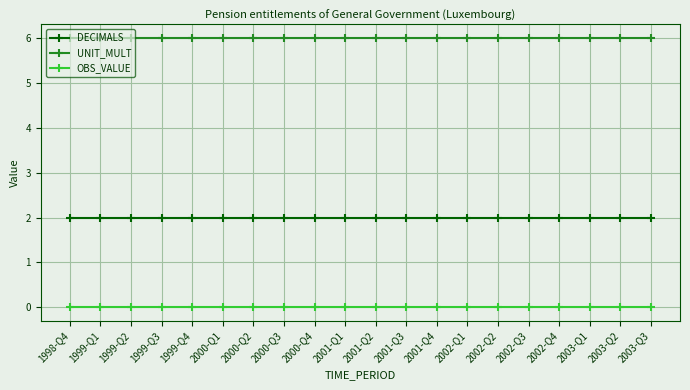

List the series in order of their peak value, highest first.

UNIT_MULT, DECIMALS, OBS_VALUE